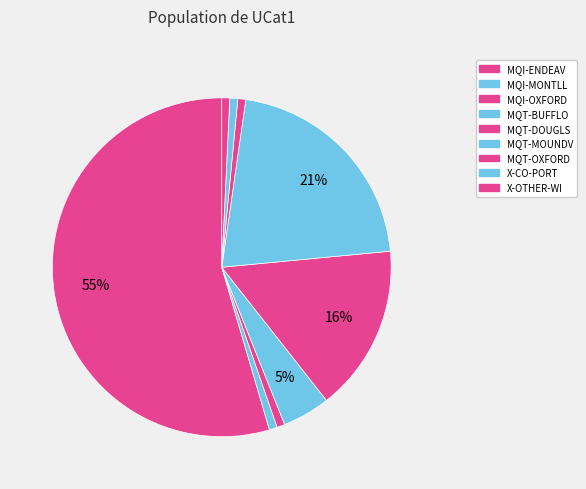

Is it true that MQT-OXFORD is 11% of the pie?

False